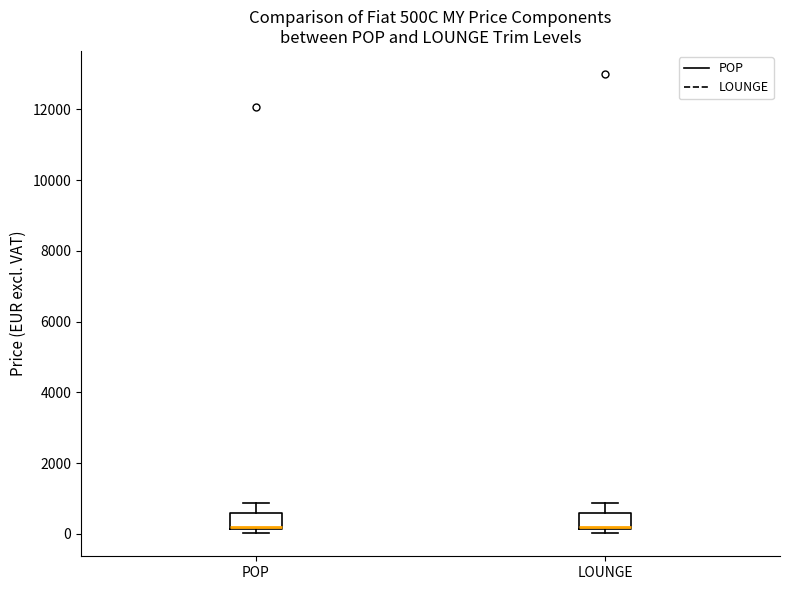

Reading left to right, transcribe this box plot: for each box, give where its median line is, the range the box spans, and where its two whiskers end, as read against the y-axis. The values are not printed on the chart, so give them approximately, as read against the axis.

POP: median 200 (drawn on the box's lower edge), box 200 to 600, whiskers 0 to 800
LOUNGE: median 200 (drawn on the box's lower edge), box 200 to 600, whiskers 0 to 800